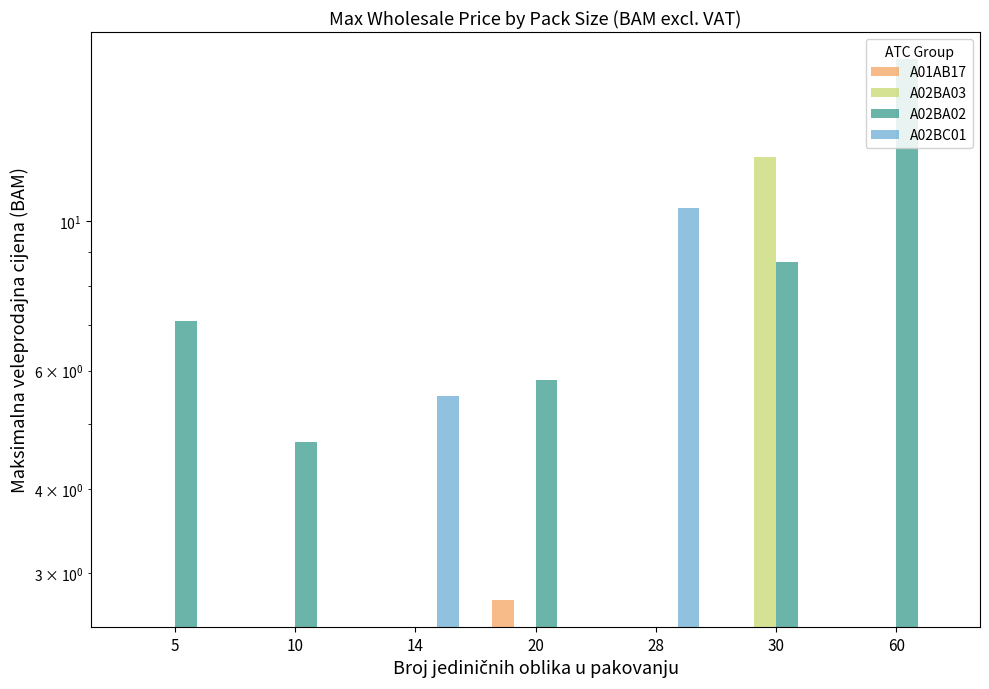

At how many categories does at least one series exceed 10?

3